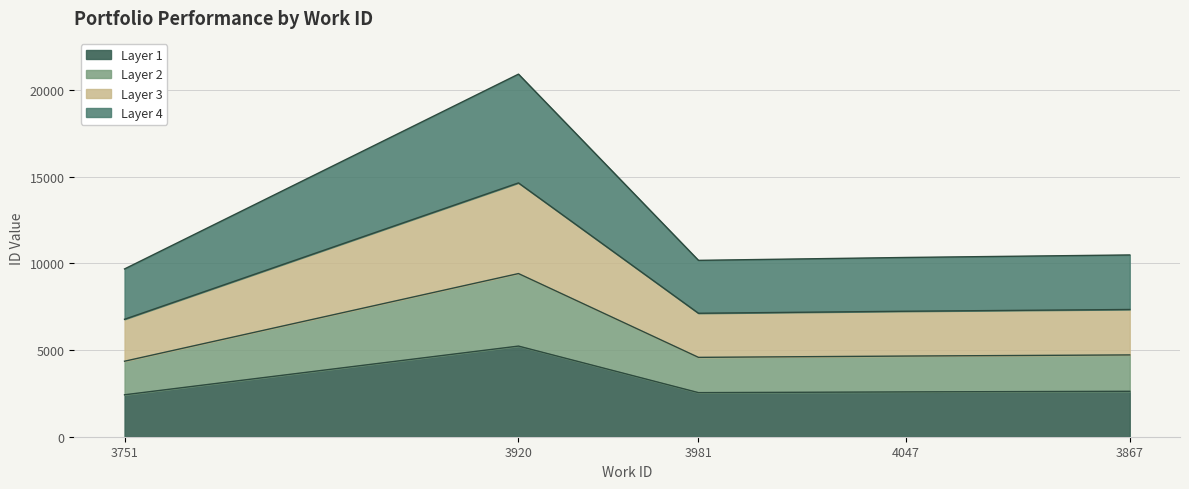

Does the chart display data point markers on the line(s)?

No